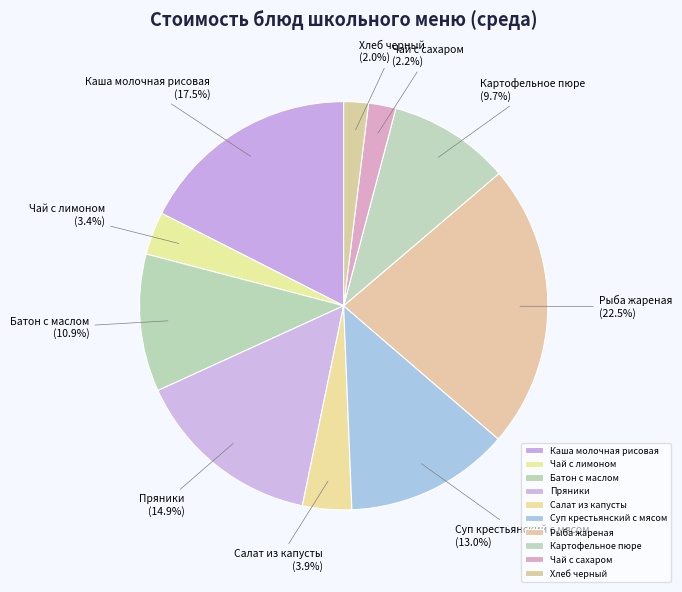

To the nearest percent, what is the combined percentage of Рыба жареная and Пряники?

37%